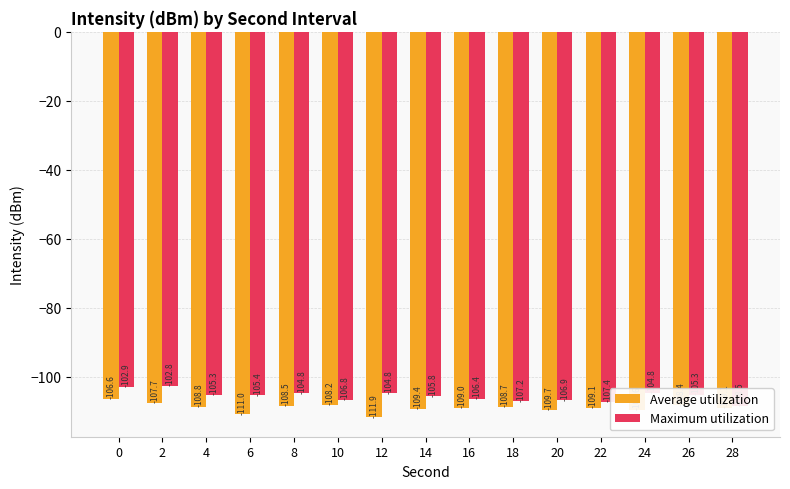

Rank the series by their maximum value, from highest to lowest.

Maximum utilization, Average utilization